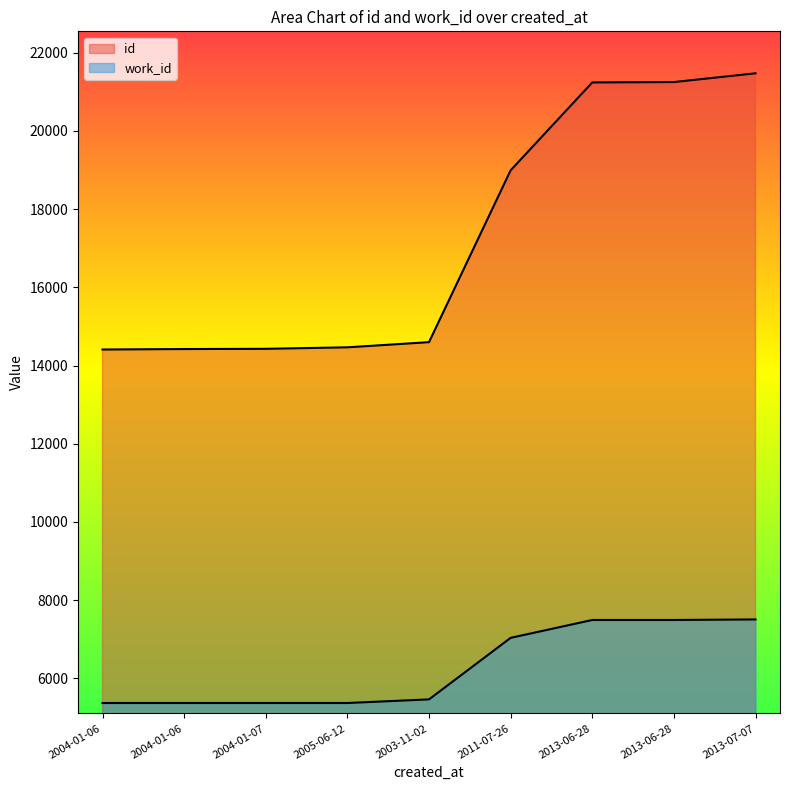

True or false: id and work_id cross at least once.

False